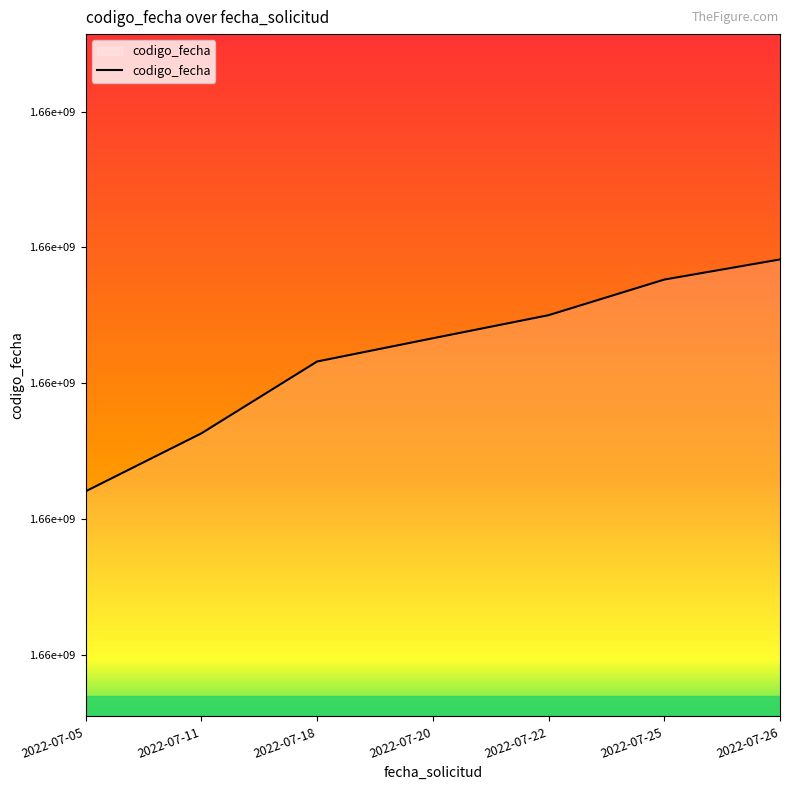

Does the chart display data point markers on the line(s)?

No